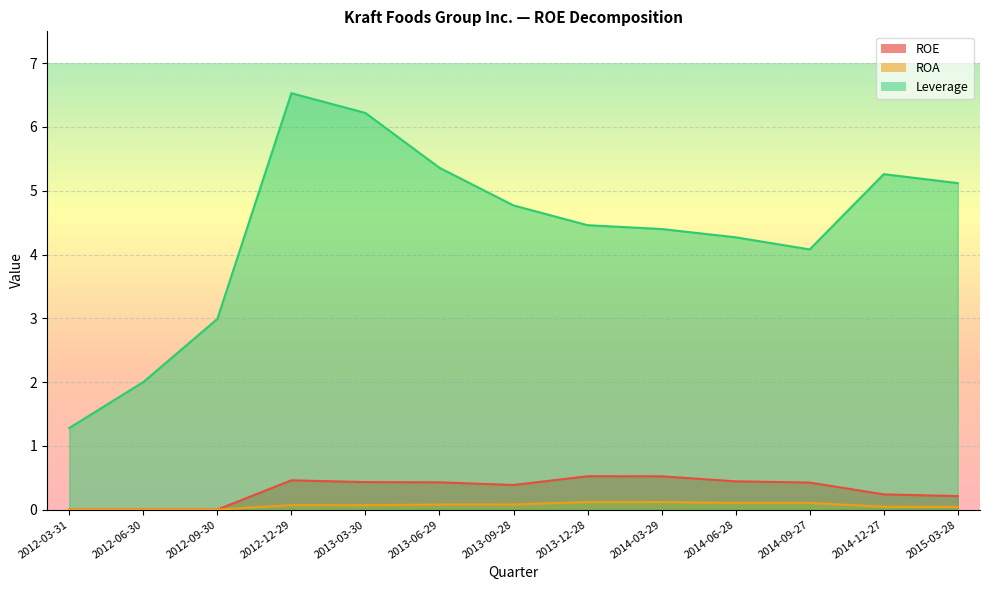

What is the label of the 4th point from the right?

2014-06-28